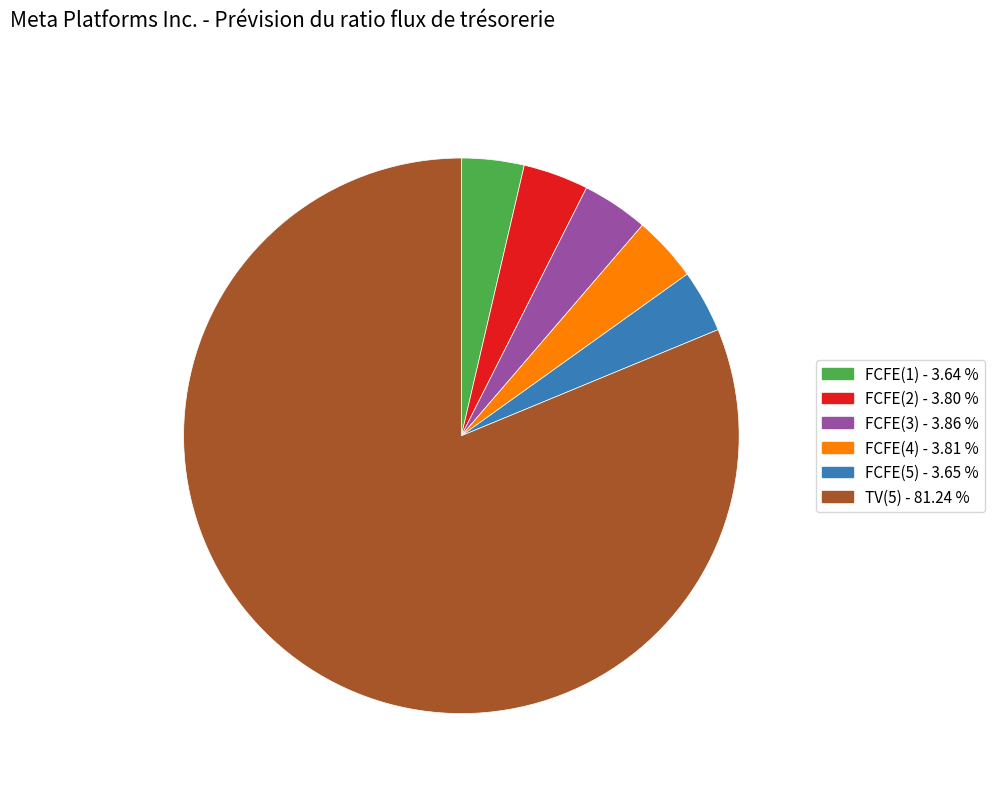

Approximately how many times larger is the value at FCFE(1) compared to FCFE(4)?

1.0